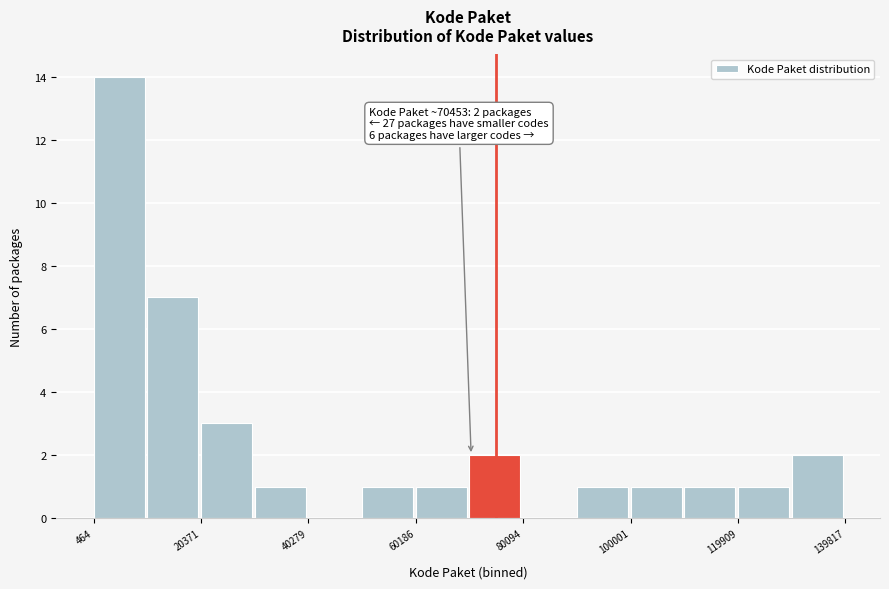

Over which range of the x-axis is the bar tallest?

0 to 10000